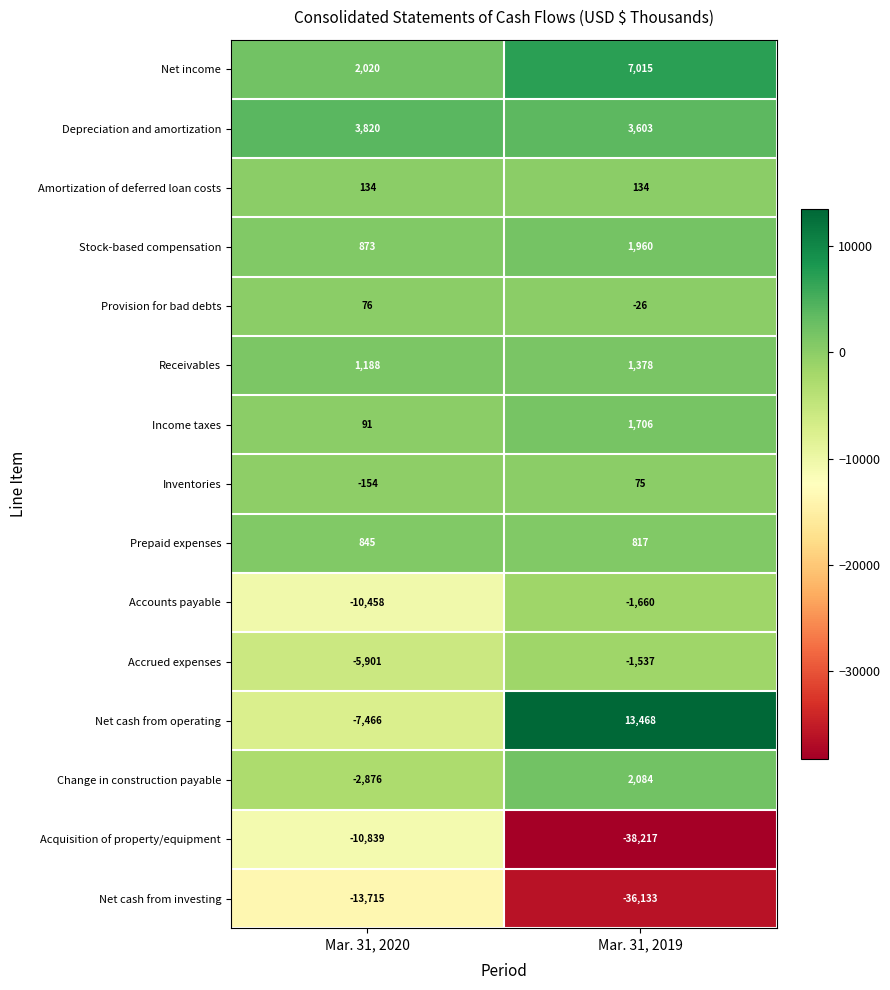

What is the difference between the maximum and minimum values in the Depreciation and amortization series?

217